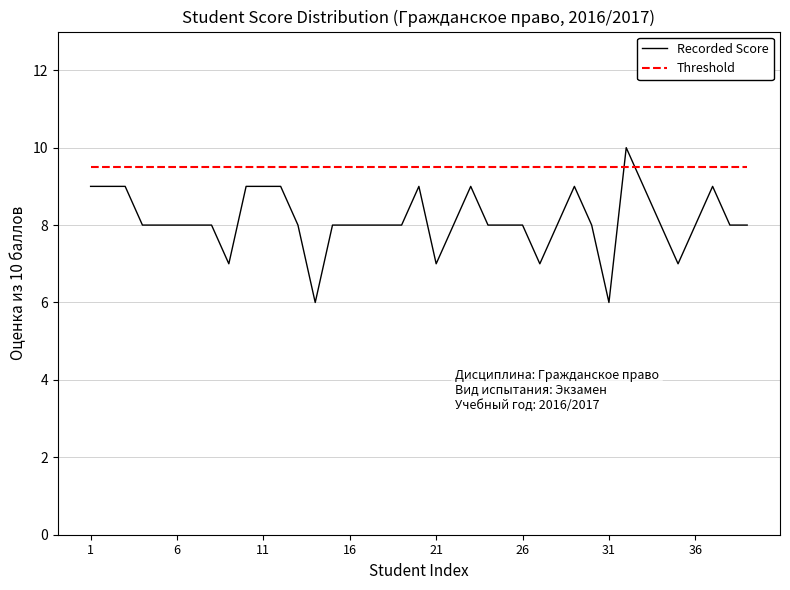

What is the minimum value for Recorded Score?

6.0